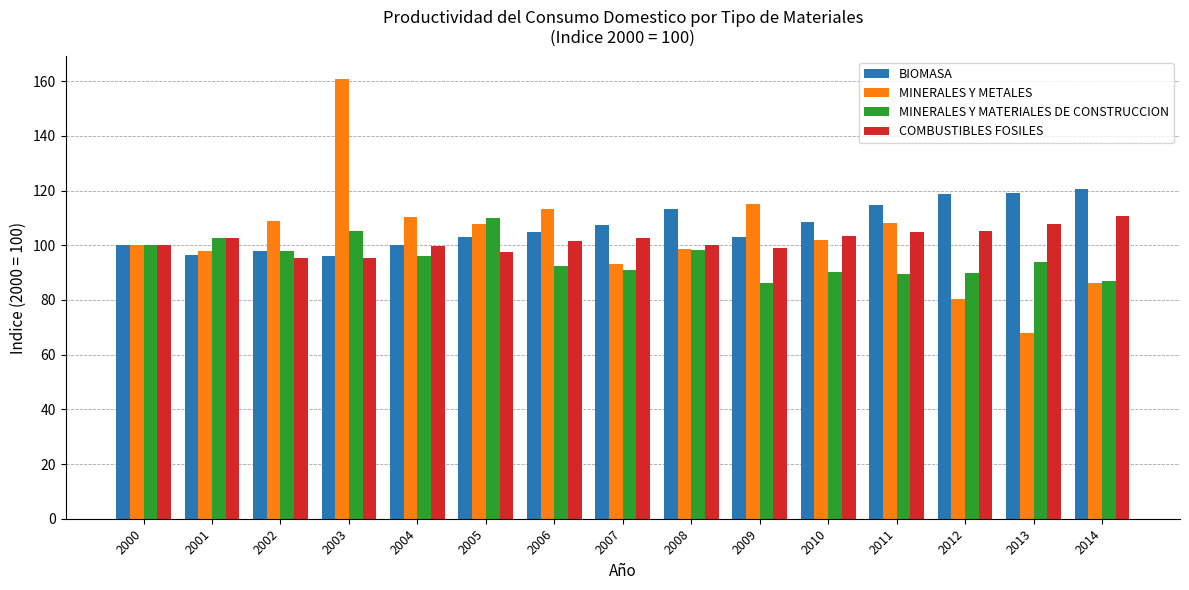

Is it true that COMBUSTIBLES FOSILES equals 99.7 at 2004?

True